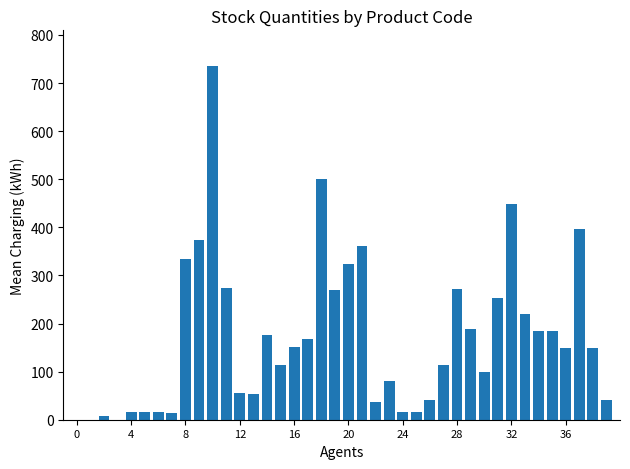

How many distinct data groups are displayed?

1